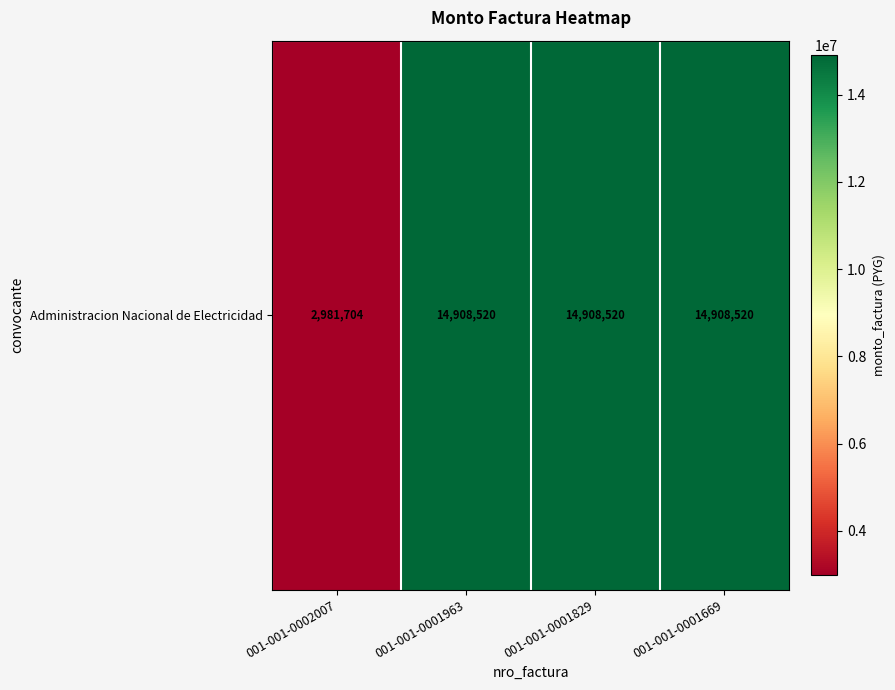

Reading left to right, transcribe all the data shown in this chart.

2981704	14908520	14908520	14908520